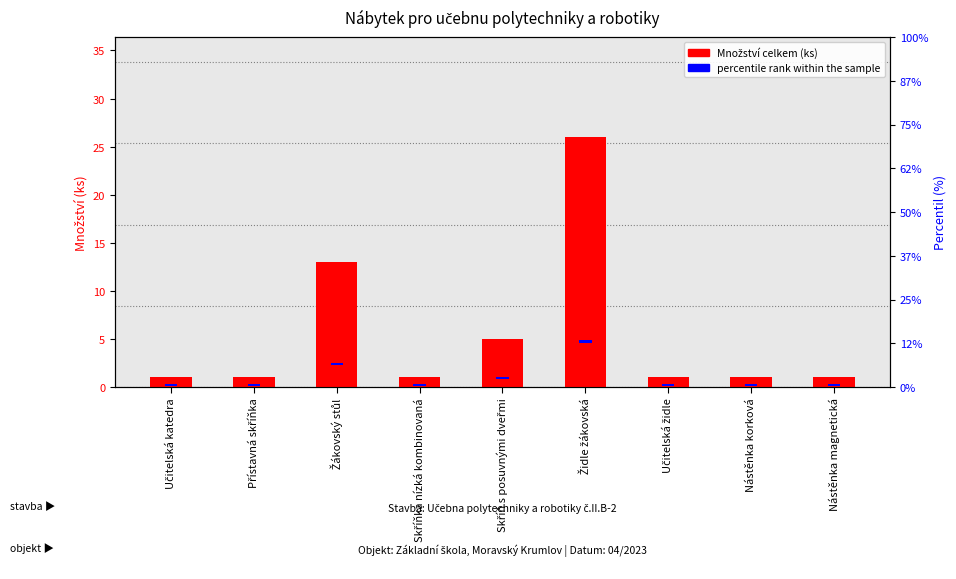

Rank the series at Židle žákovská from lowest to highest value.

percentile rank within the sample, Množství celkem (ks)